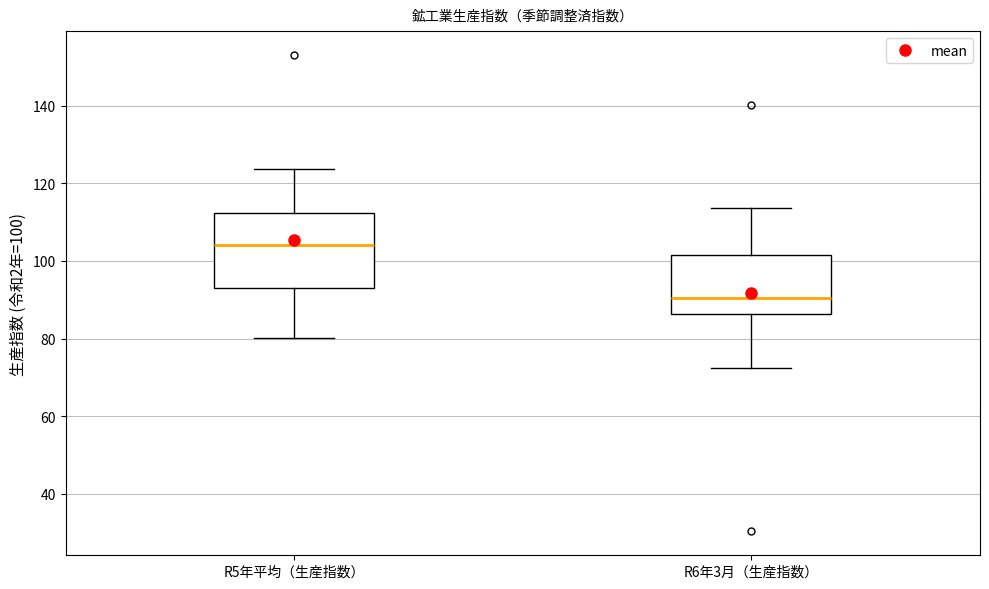

Where does the lower whisker of the box for R6年3月（生産指数） end on the y-axis? The values are not printed on the chart, so give them approximately, as read against the axis.

72